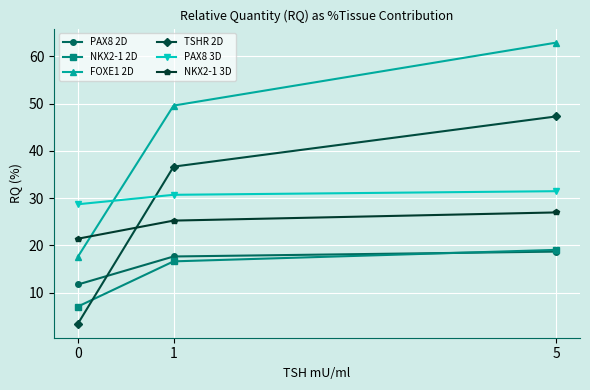

Which series has the largest range (max minus min)?

FOXE1 2D